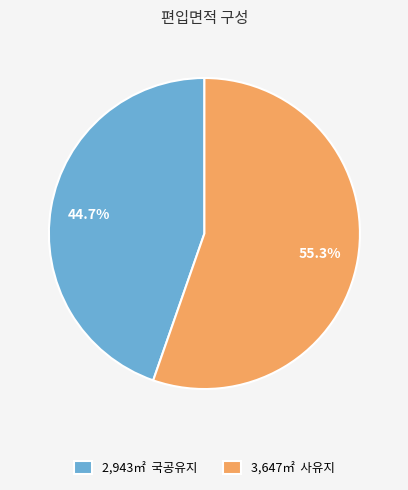

Does 2,943㎡ 국공유지 account for over 50% of the chart?

No